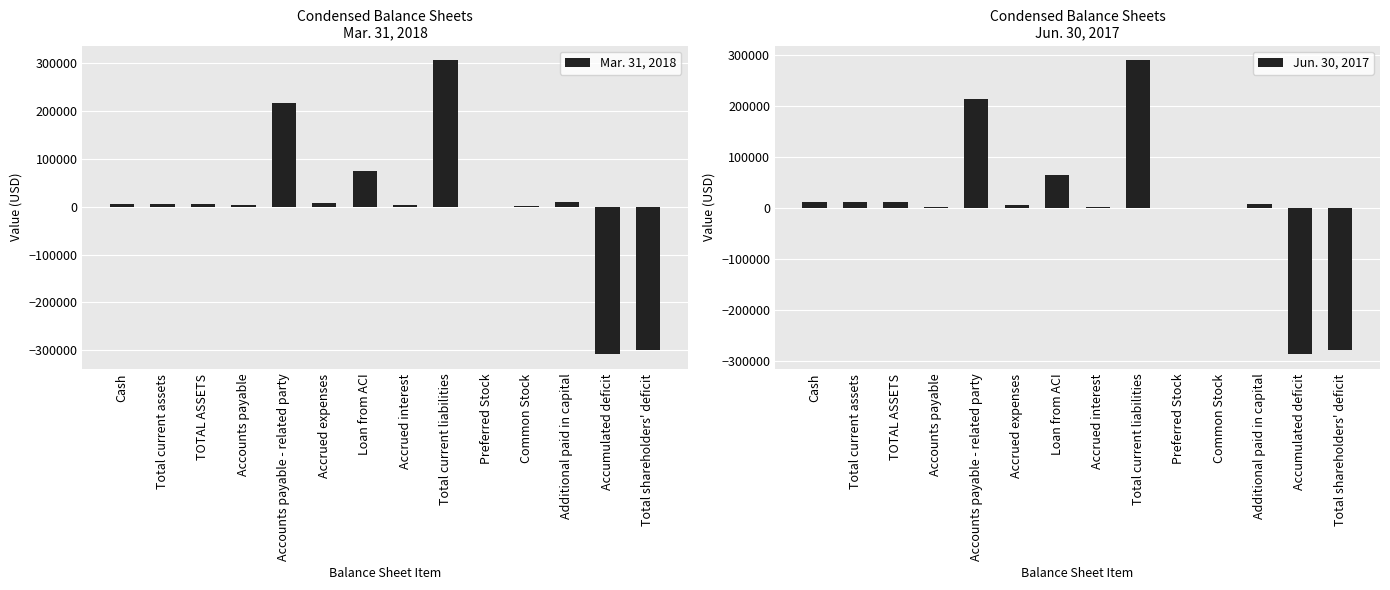

At how many categories does at least one series exceed 140333?

2